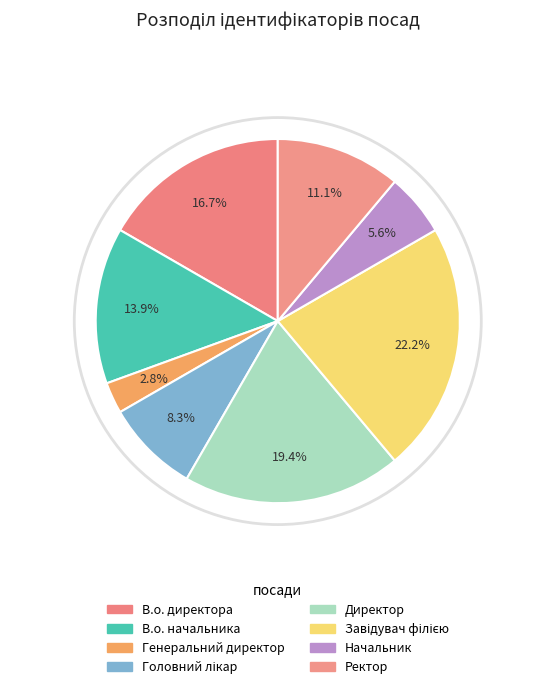

True or false: В.о. начальника accounts for 8% of the total.

False